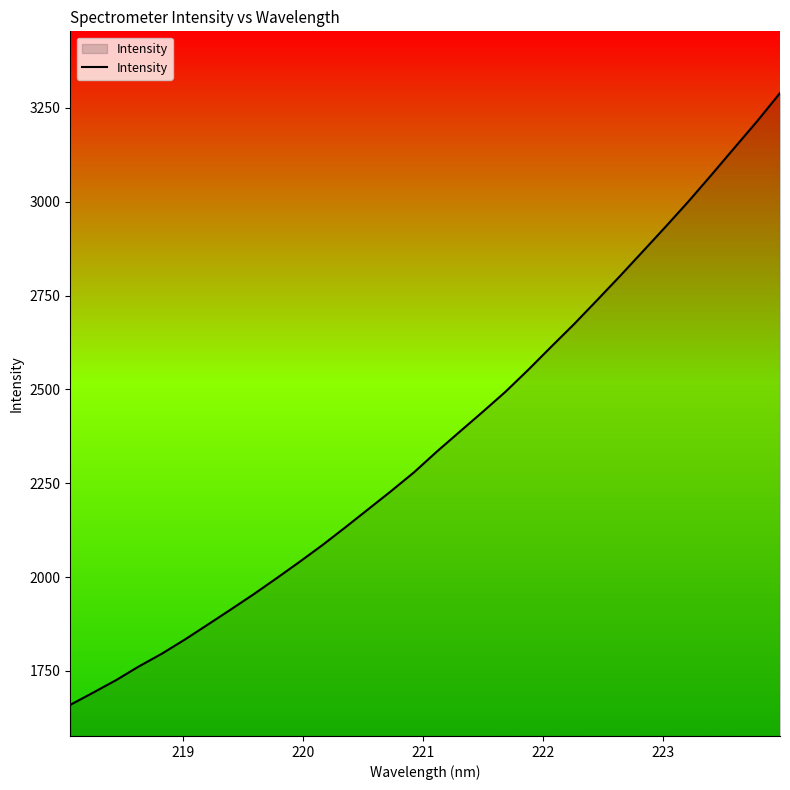

How many lines are shown in the chart?

1